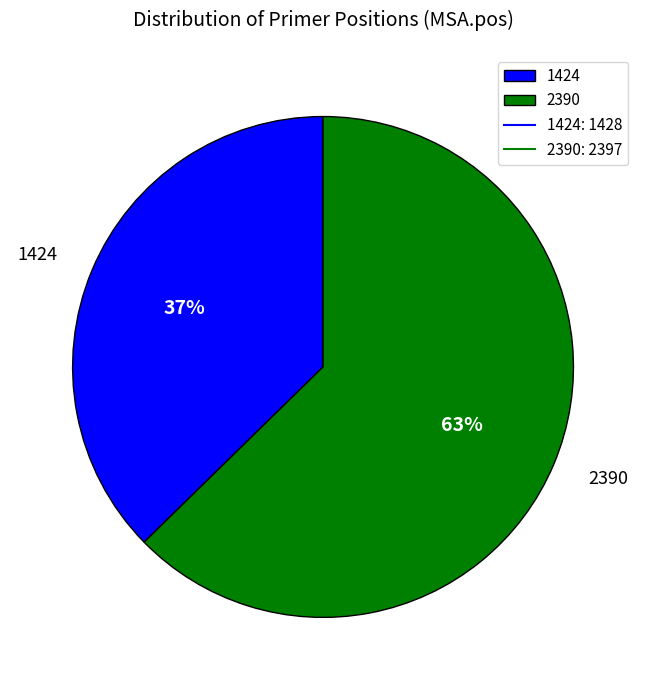

Rank the categories by value from highest to lowest.

2390, 1424